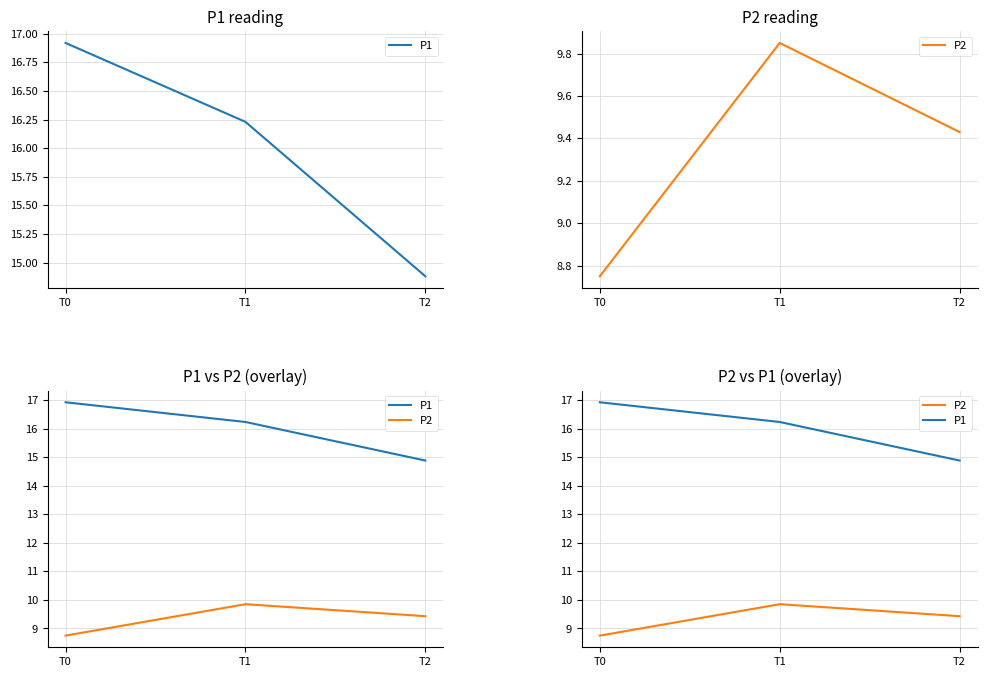

How many data points in P1 are less than 16?

1